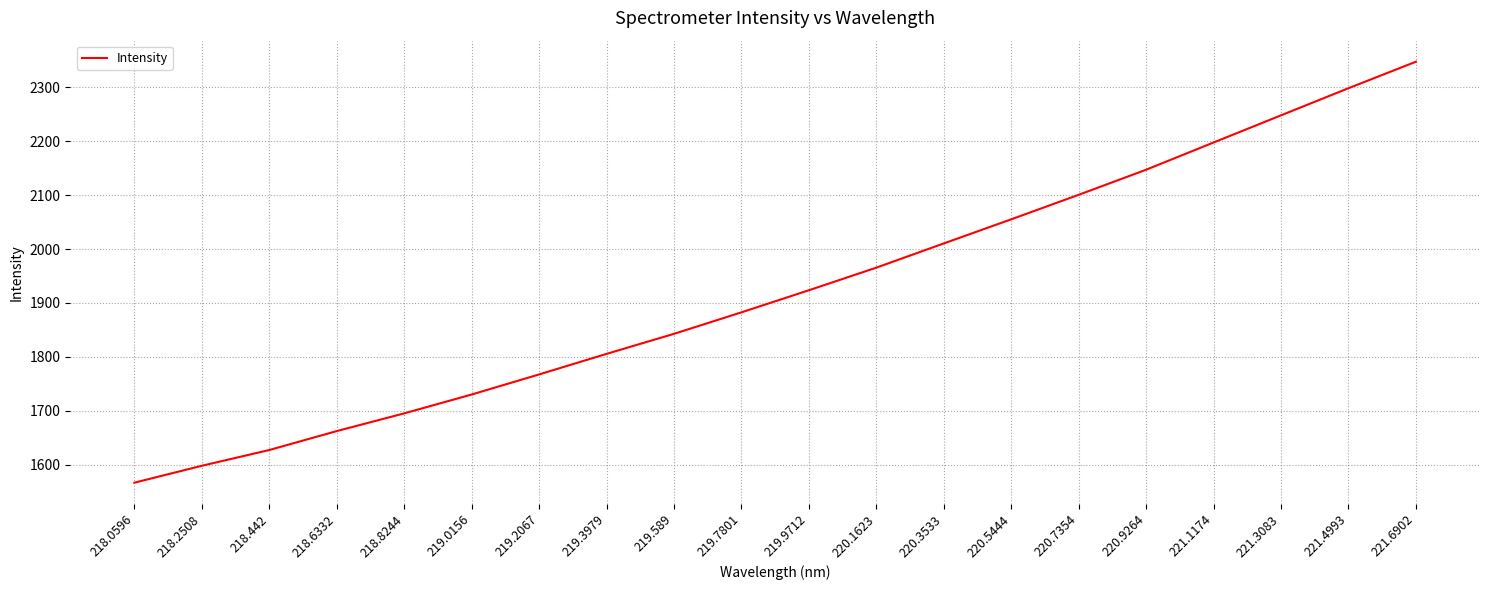

What is the difference between the values at 221.4993 and 218.6332?

636.5